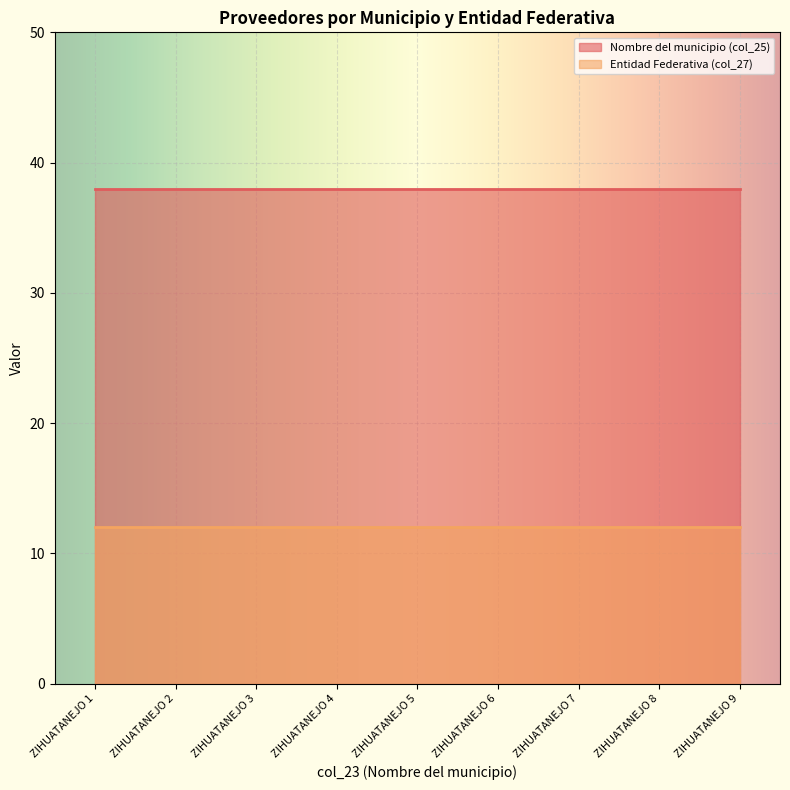

Count the number of data series in this chart.

2